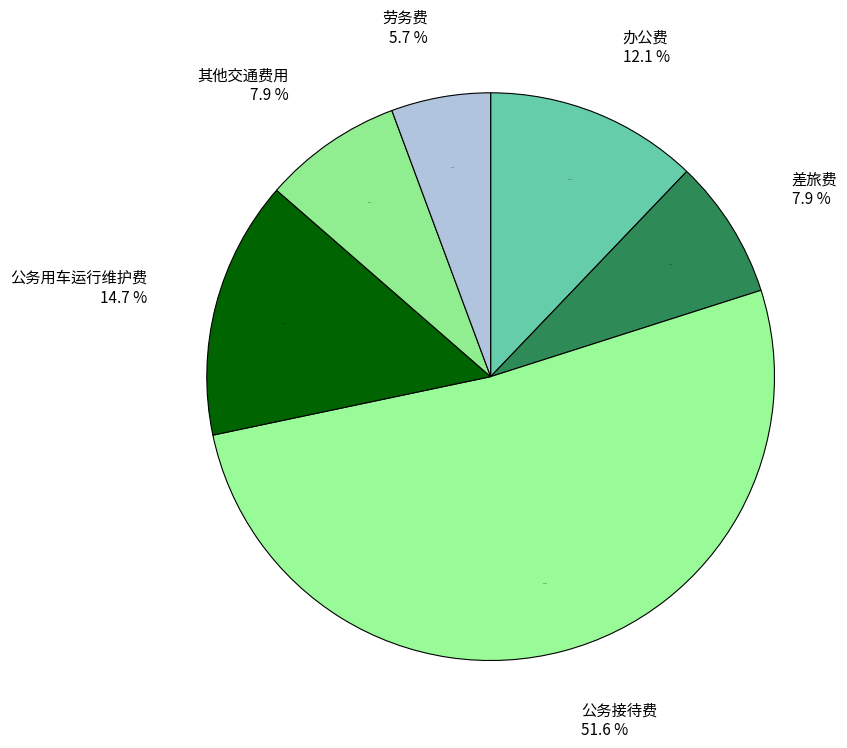

Rank the categories by value from lowest to highest.

劳务费, 差旅费, 其他交通费用, 办公费, 公务用车运行维护费, 公务接待费